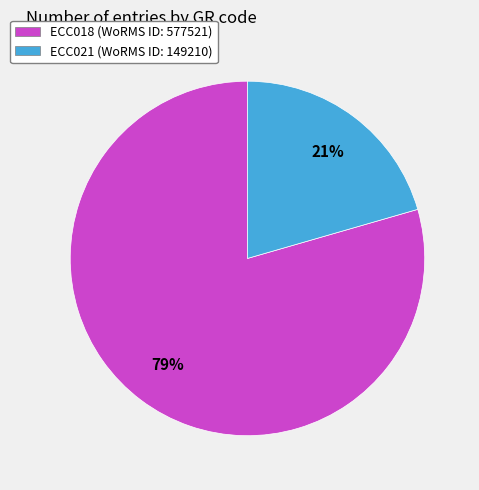

What percentage is the ECC018 slice, to the nearest percent?

79%